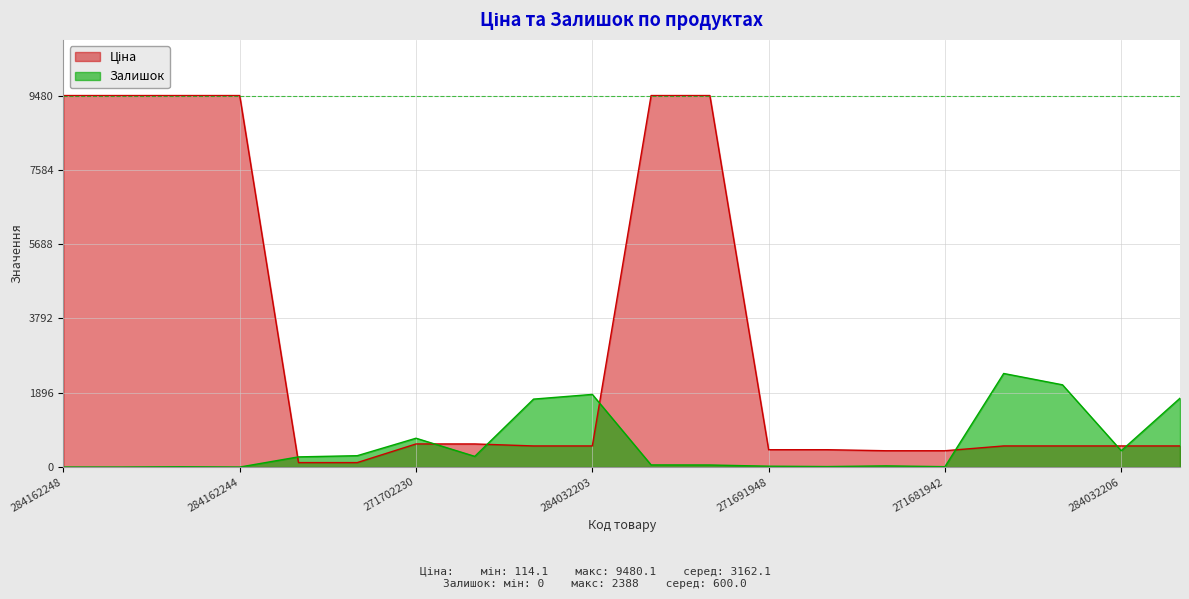

Where does the Залишок series first go above 260?

247132180